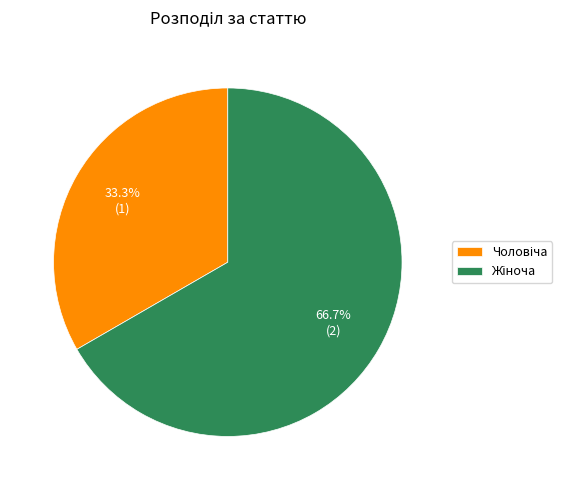

Is there any slice that represents more than half of the pie?

Yes